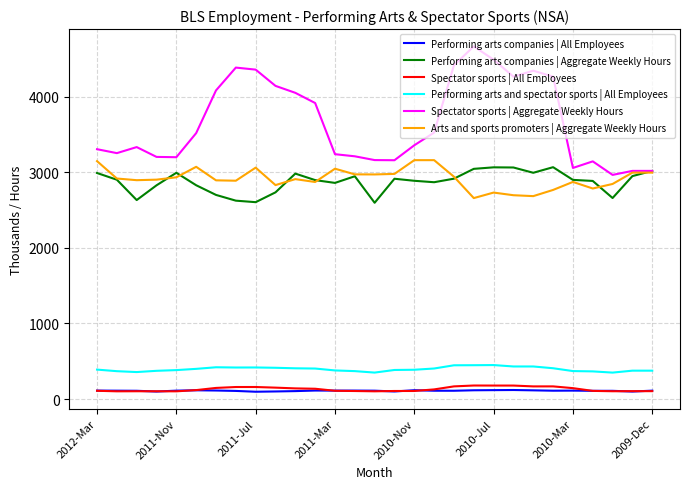

Which series has the widest spread of values?

Spectator sports | Aggregate Weekly Hours